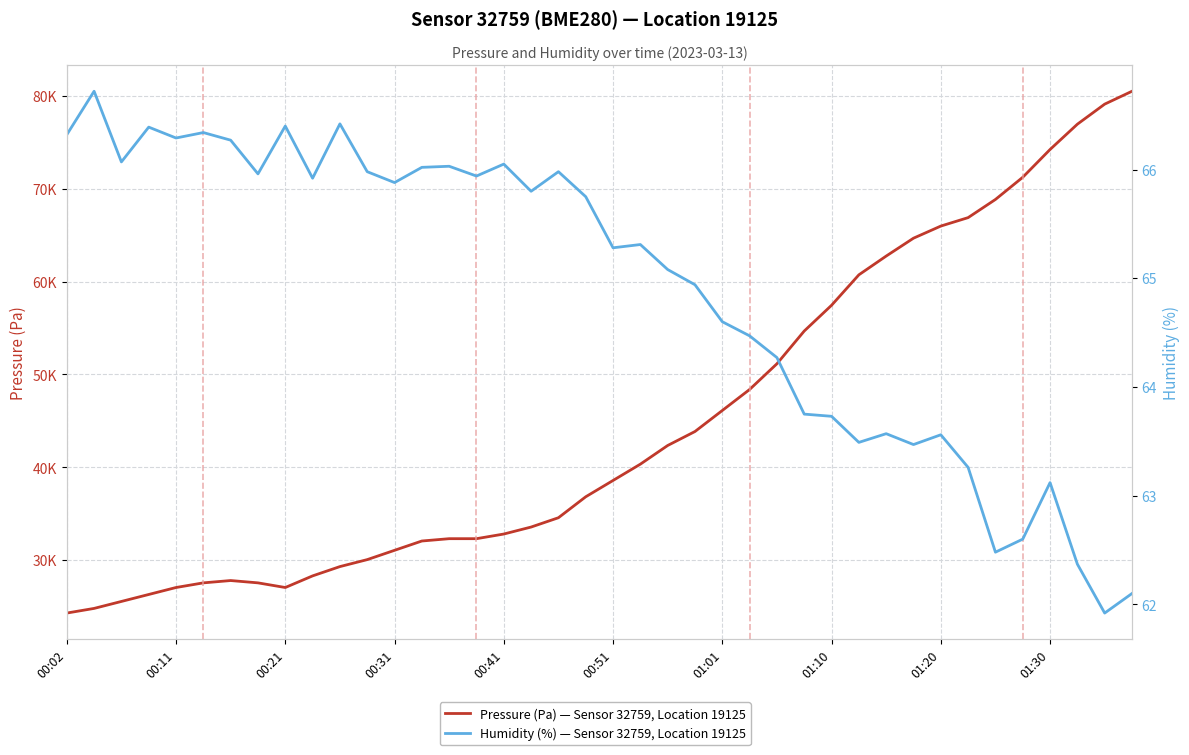

How many data points in Humidity (%) — Sensor 32759, Location 19125 are above 65?

23